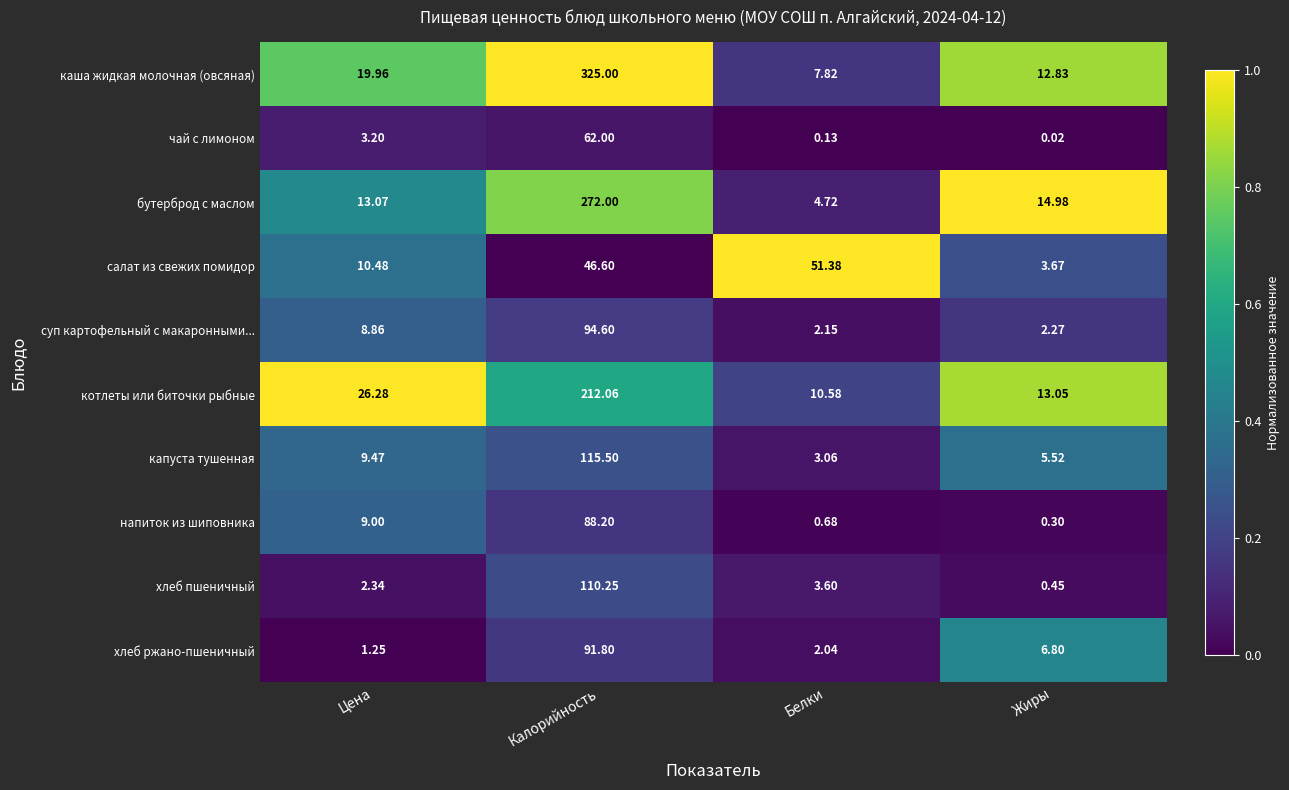

At which category is the sum across all series the highest?

Калорийность